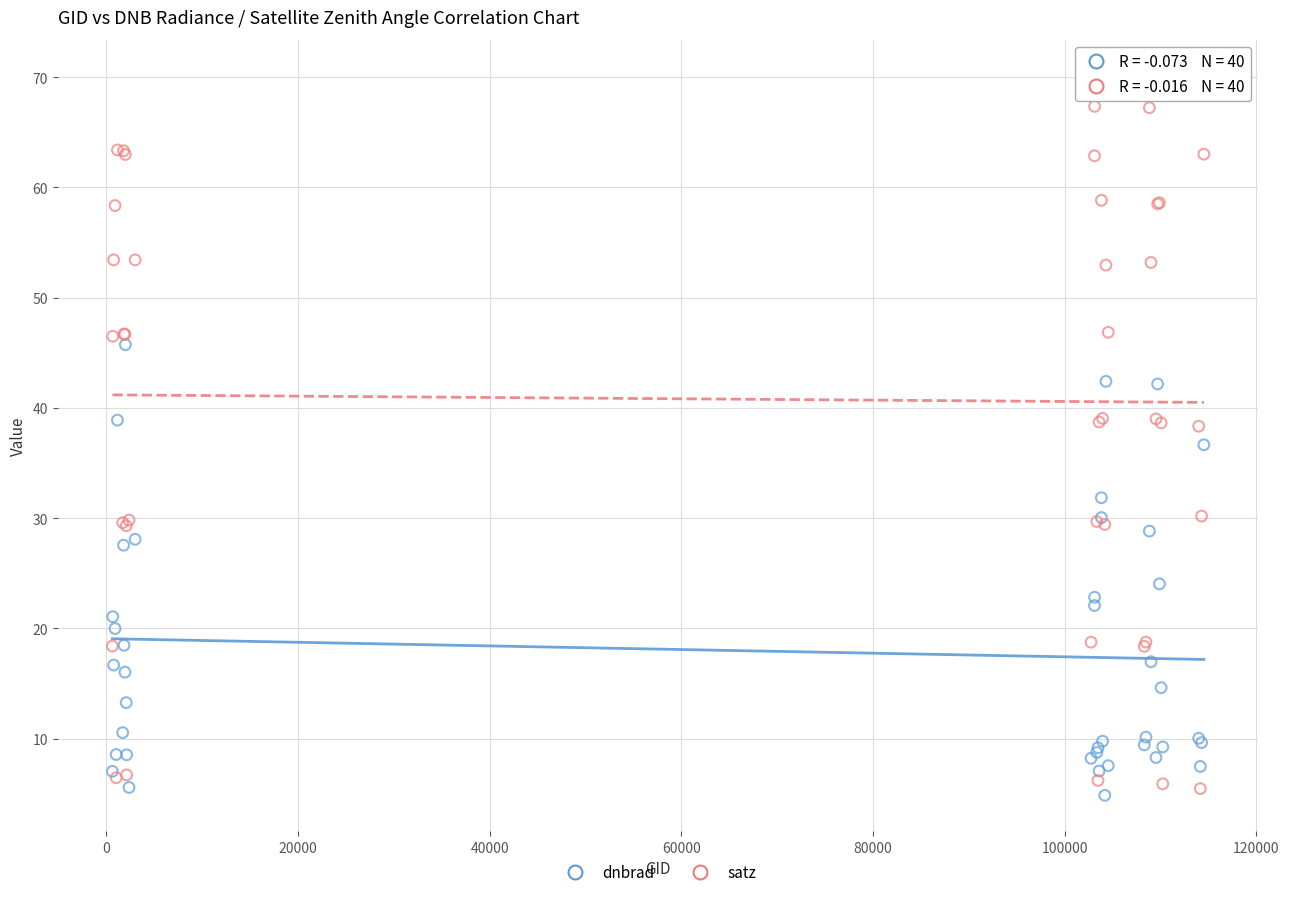

What is the X range (max minus min) for the scatter plot?

113876.0